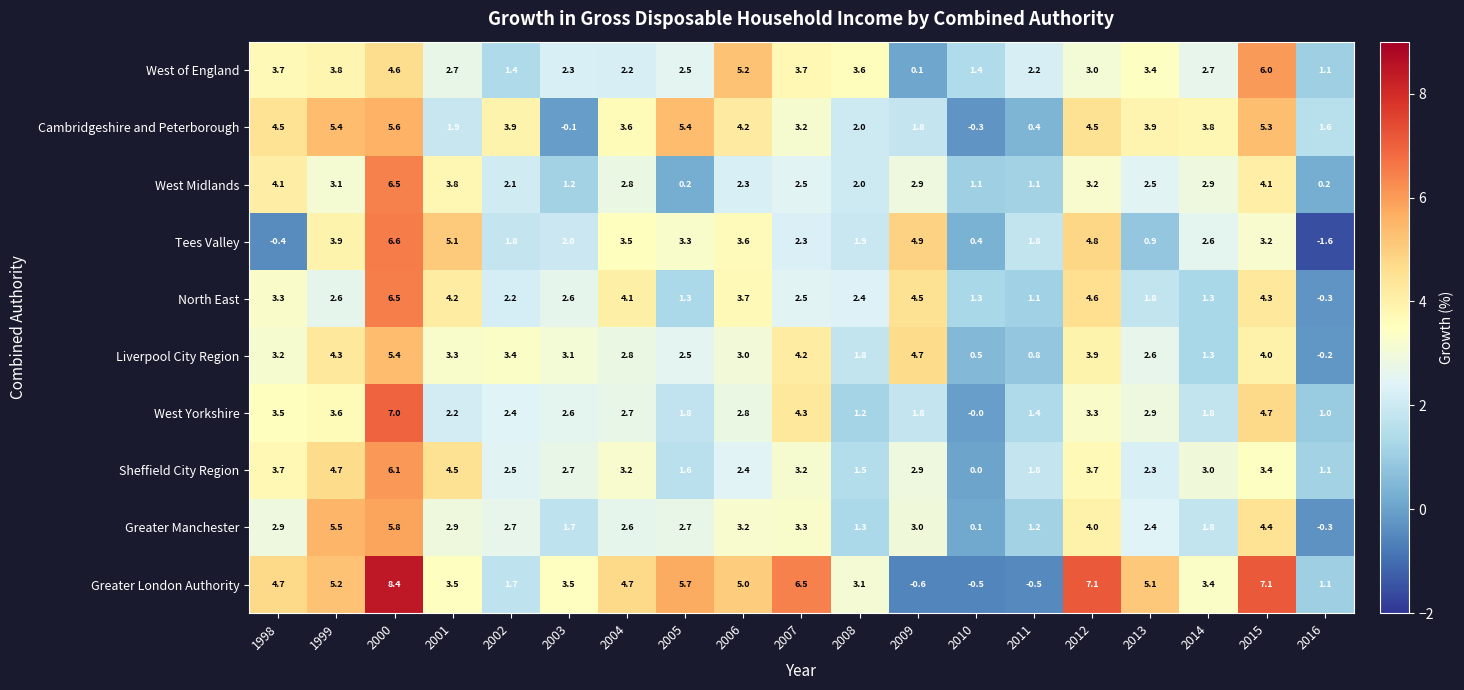

At which label is Greater Manchester closest to 2?

2014